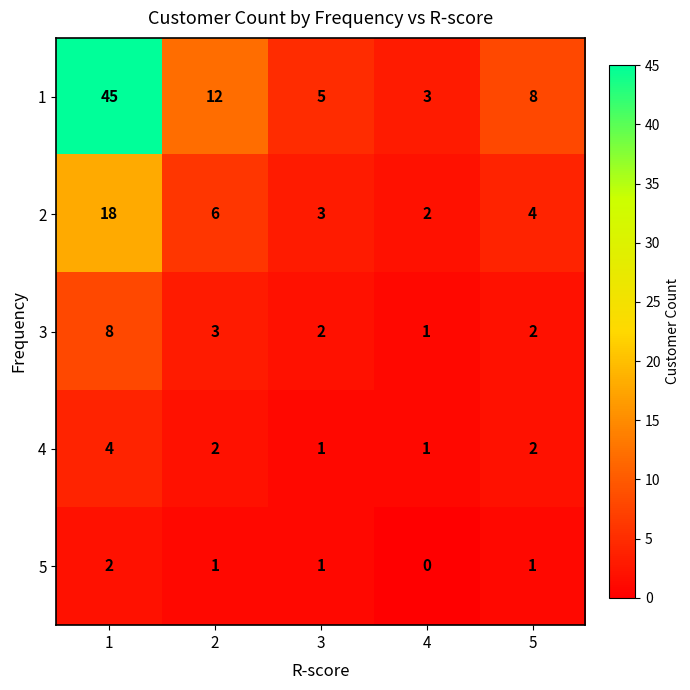

What is the average value of the 3 series?

3